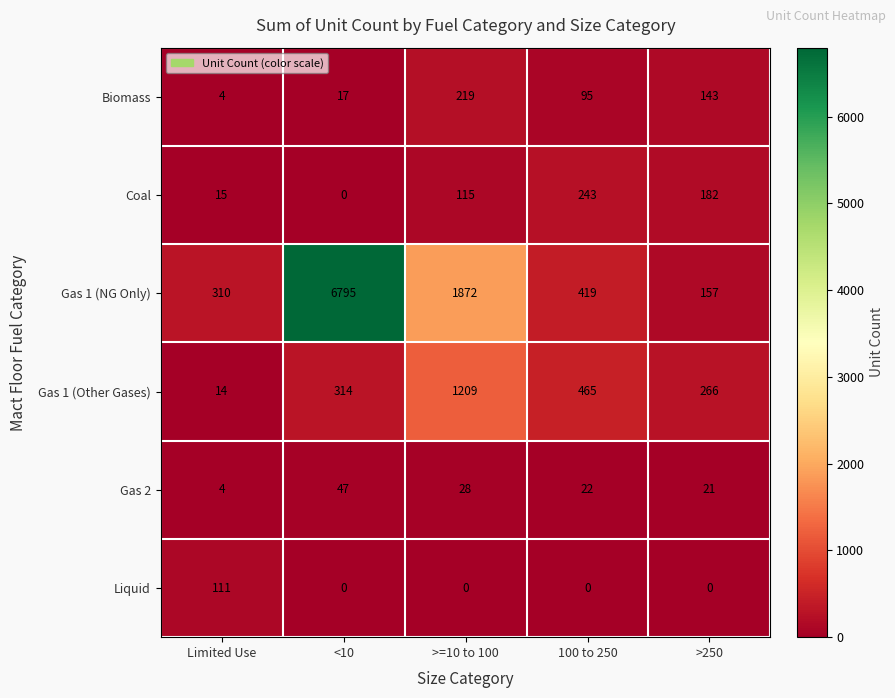

At which label does Biomass first exceed 95?

>=10 to 100